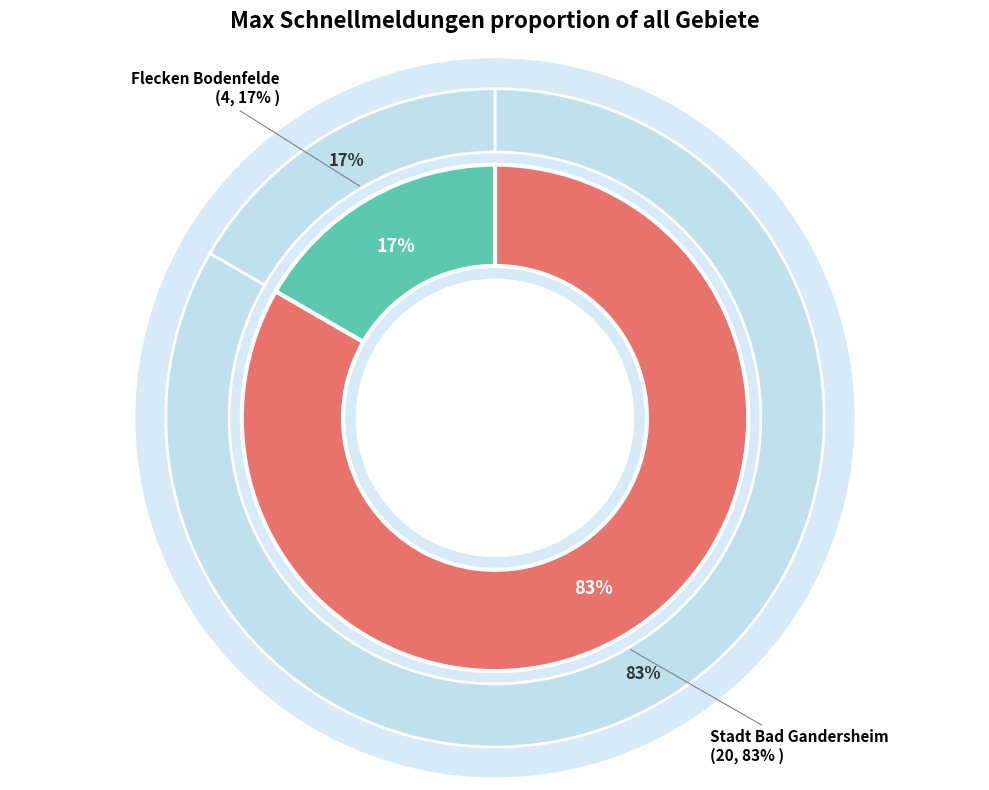

Count the number of slices in the pie.

2